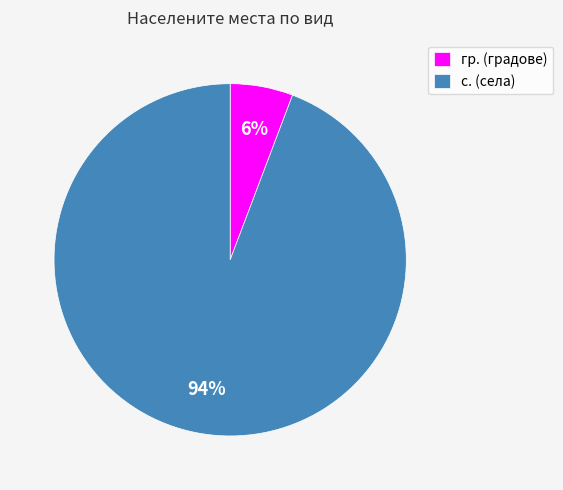

Which slice is the smallest?

гр.